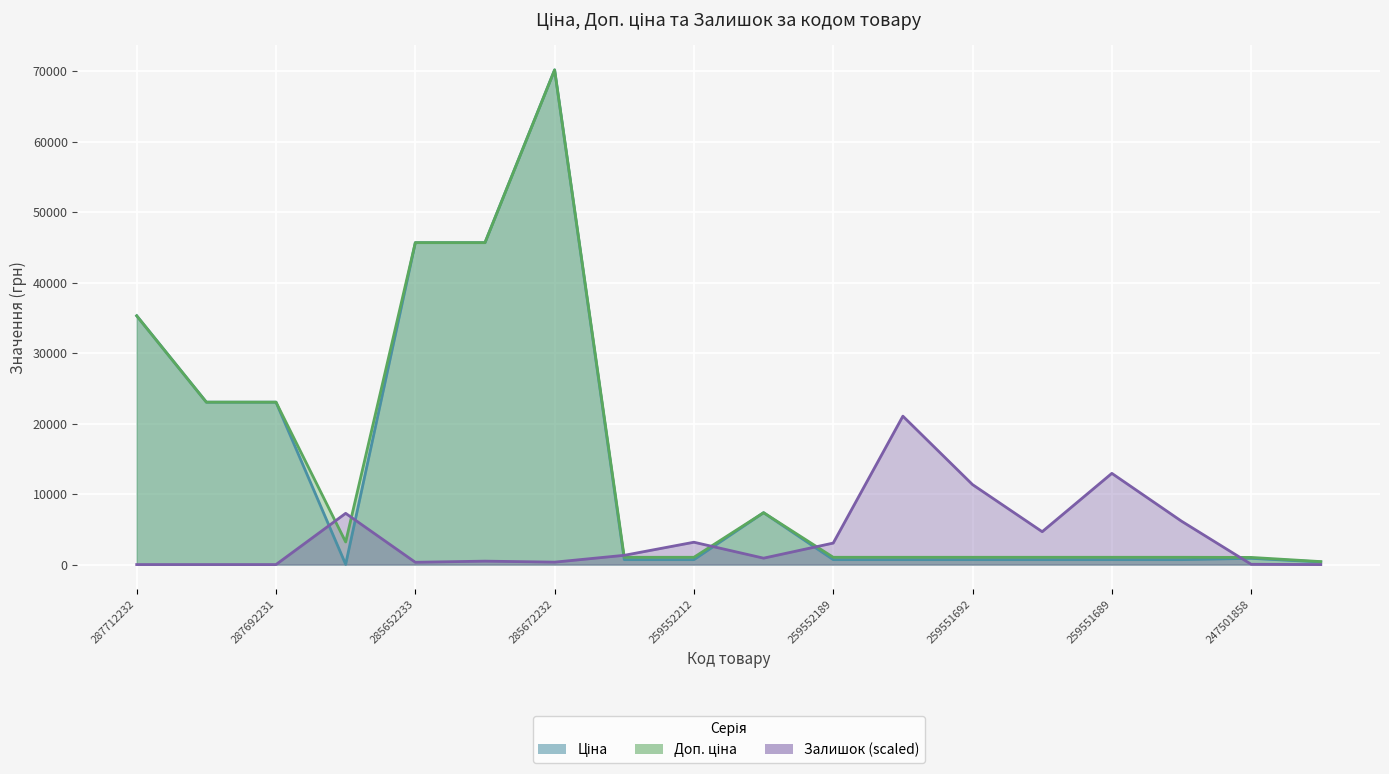

Is it true that Ціна equals 698.3 at 259551690?

True